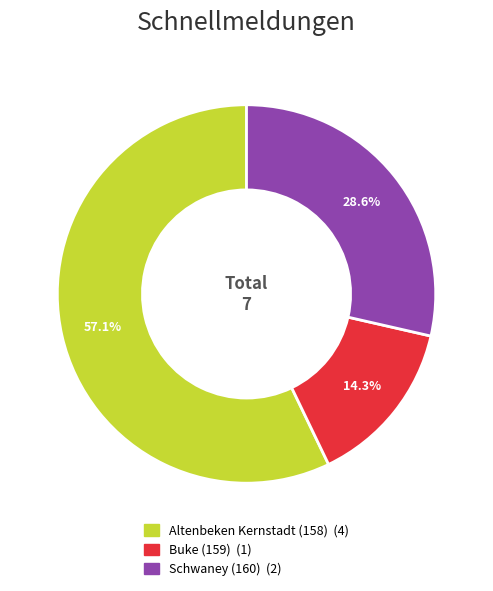

To the nearest percent, what is the combined percentage of Schwaney (160) and Altenbeken Kernstadt (158)?

86%